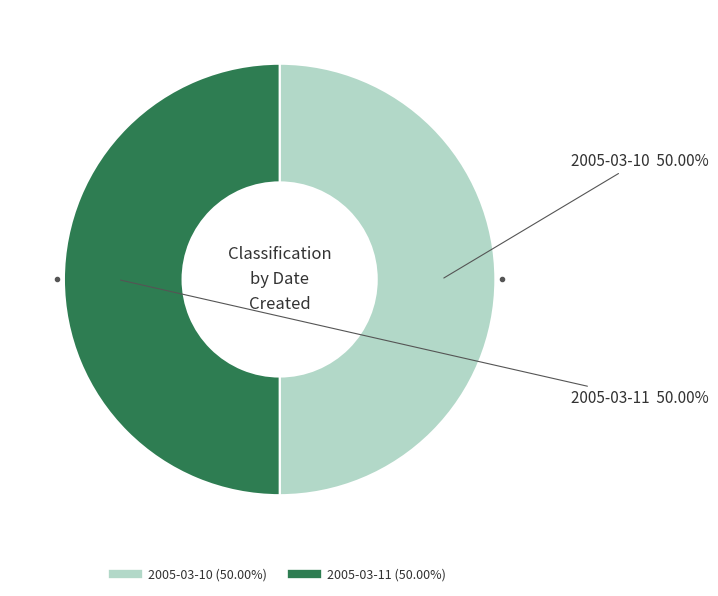

What is the ratio of the value at 2005-03-10 to the value at 2005-03-11?

1.0